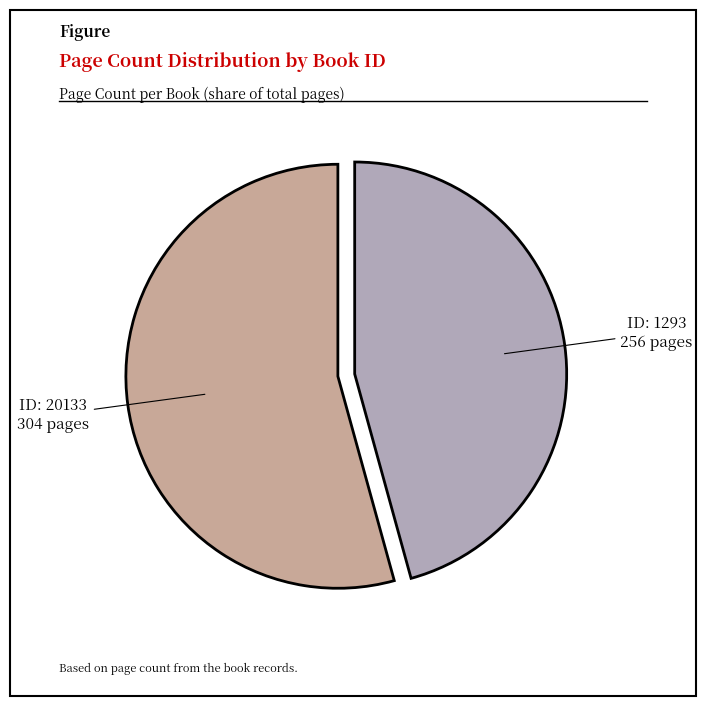

Is there any slice that represents more than half of the pie?

Yes